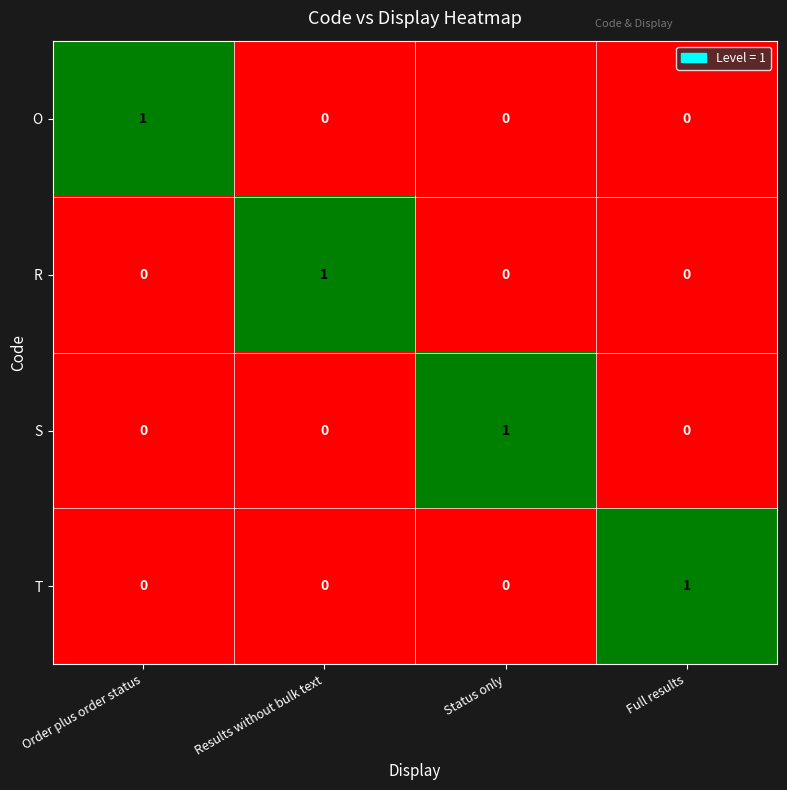

True or false: O has a value of 1 at Order plus order status.

True